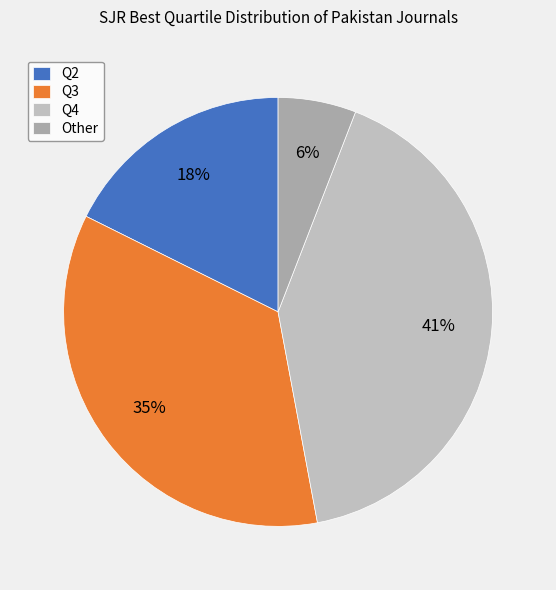

Which slice is the smallest?

Other